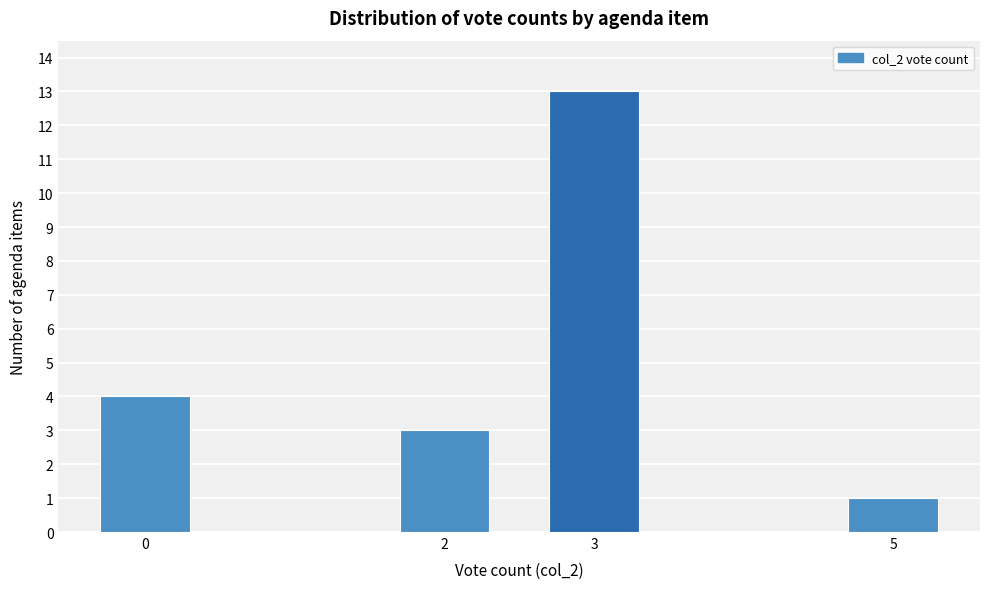

Reading left to right, extract all data points from this chart.

4	3	13	1